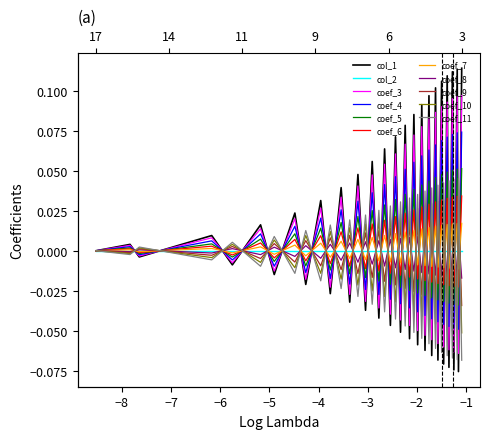

What is the difference between the maximum and second lowest values?

0.2